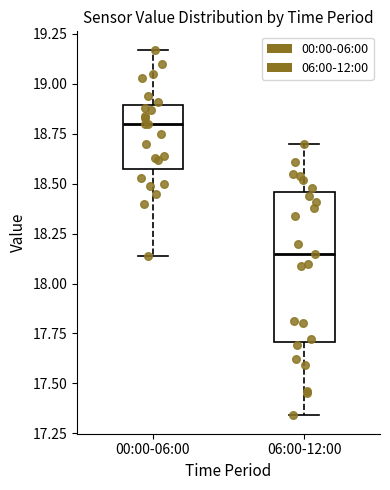

Which box has the lowest median line?

06:00-12:00